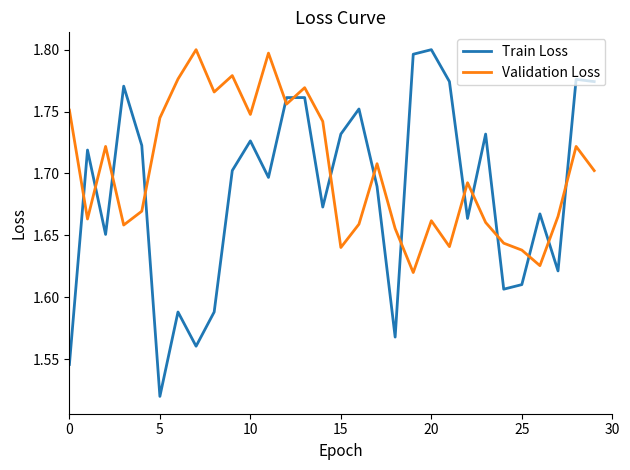

True or false: Validation Loss and Train Loss intersect in this chart.

True